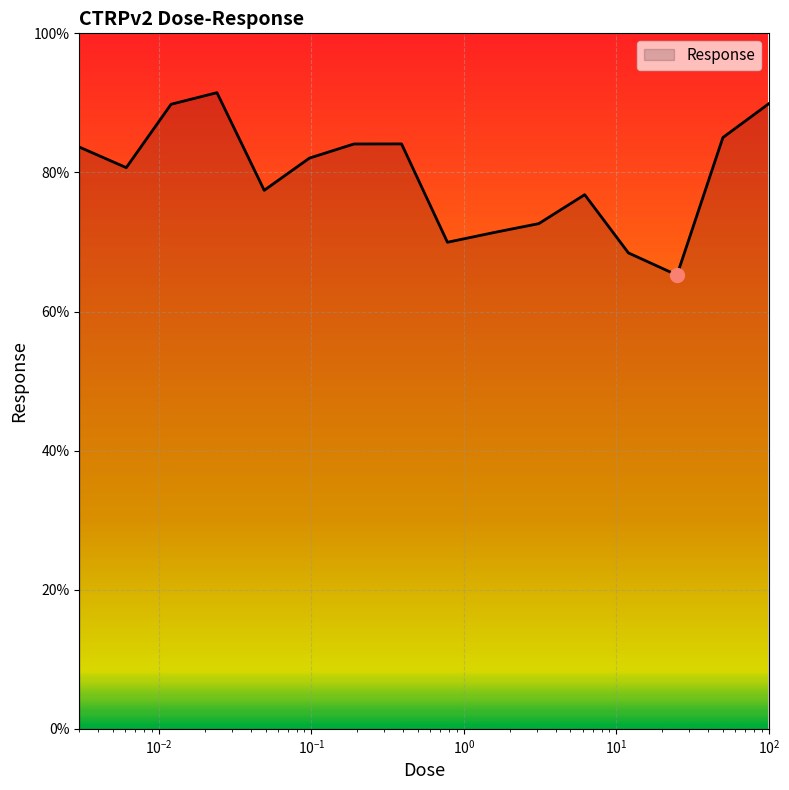

What is the smallest value displayed?

65.2